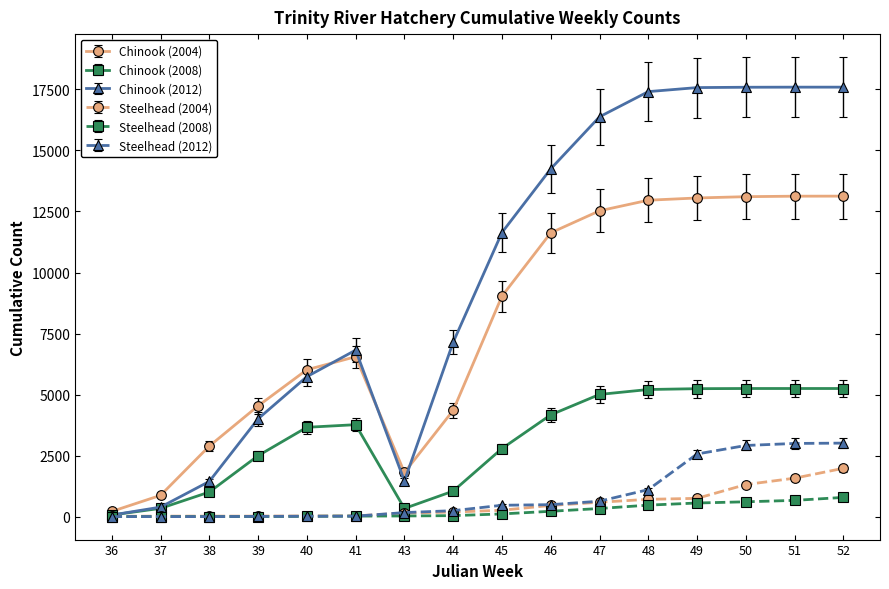

What is the sum of the Chinook (2008) values at 37 and 49?

5579